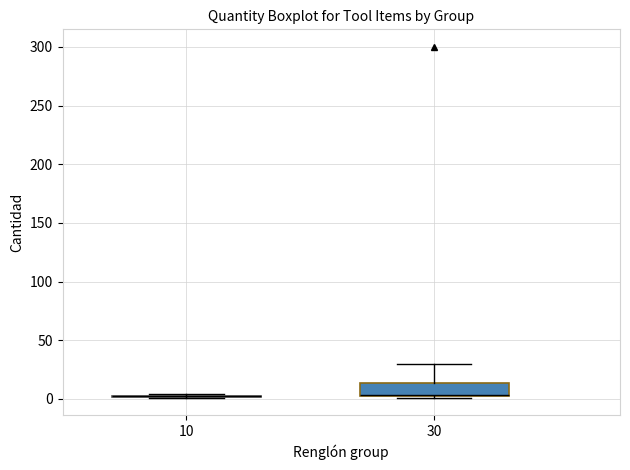

Reading left to right, transcribe this box plot: for each box, give where its median line is, the range the box spans, and where its two whiskers end, as read against the y-axis. The values are not printed on the chart, so give them approximately, as read against the axis.

10: box collapsed to a line at 0, whiskers 0 to 5
30: median 5 (drawn on the box's lower edge), box 0 to 15, whiskers 0 to 30